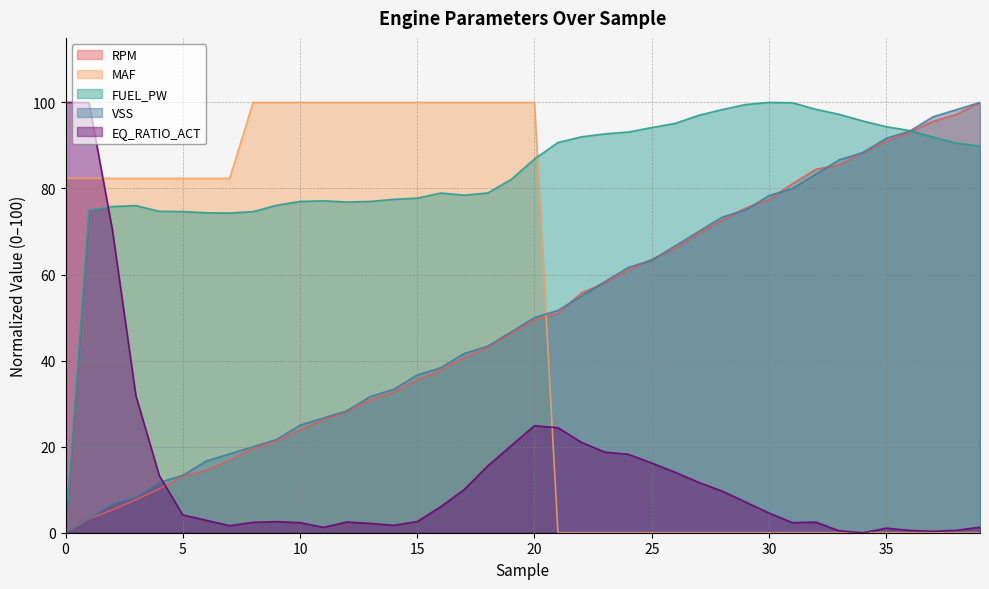

How many data points in MAF are less than 82?

19